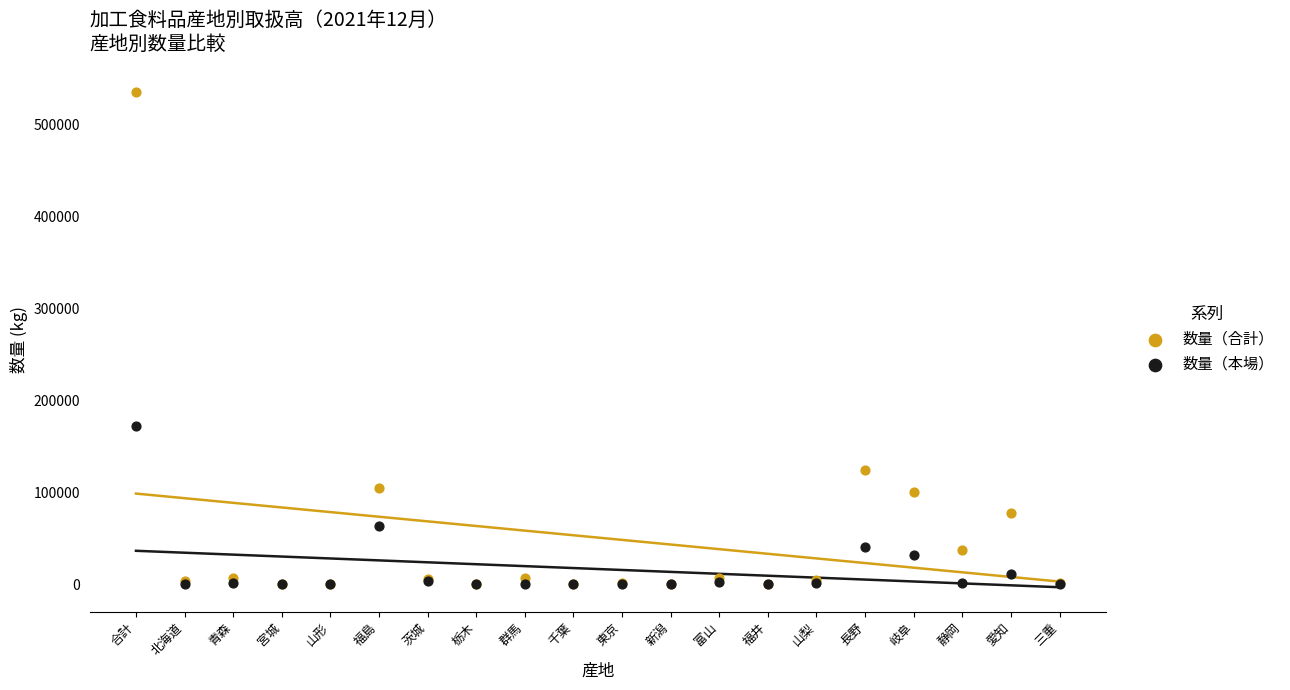

In the 数量（合計） series, what Y value is closest to 267789?

123968